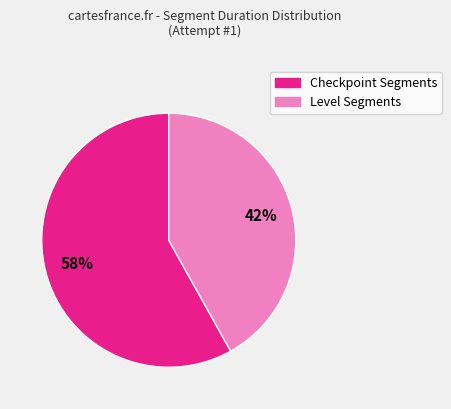

Is there a majority slice in this chart?

Yes